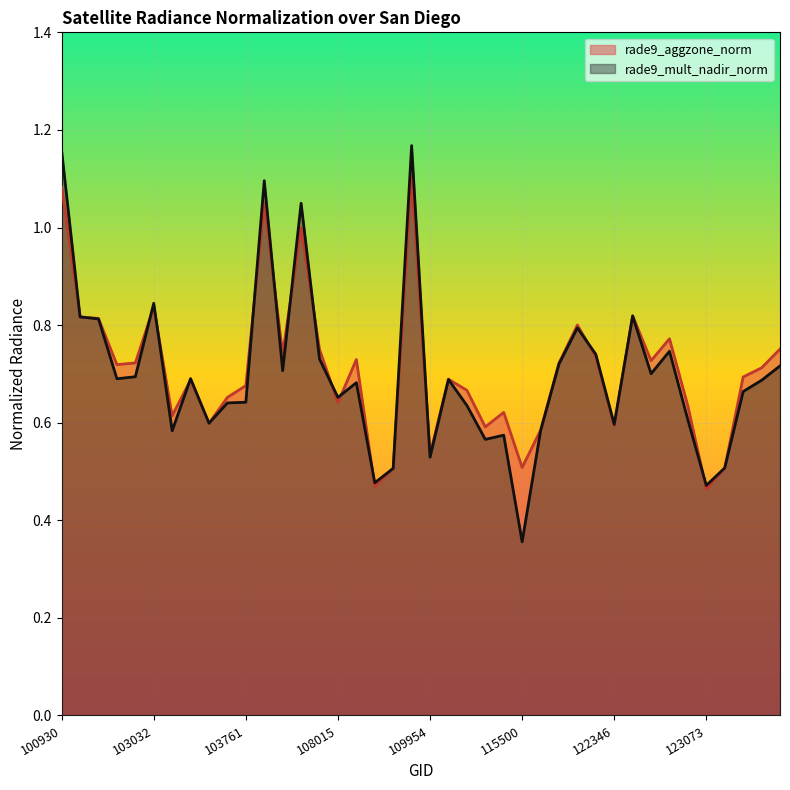

At which category is the sum across all series the highest?

109780